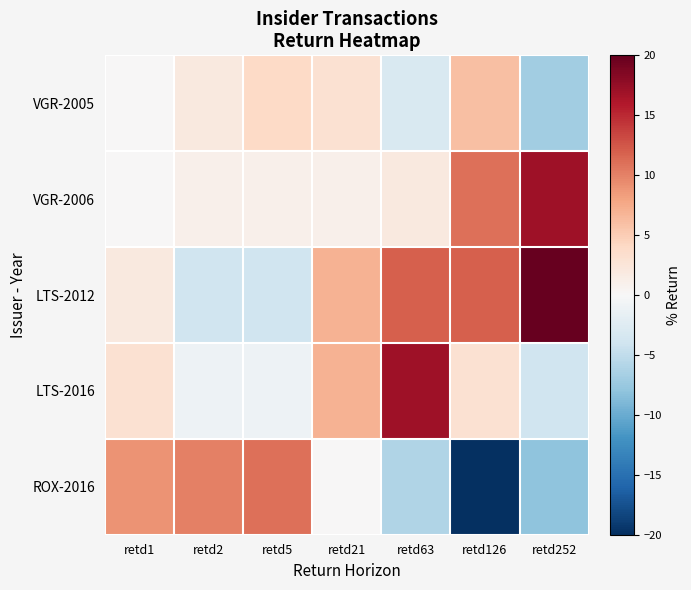

Which category has the highest value across all series?

retd252